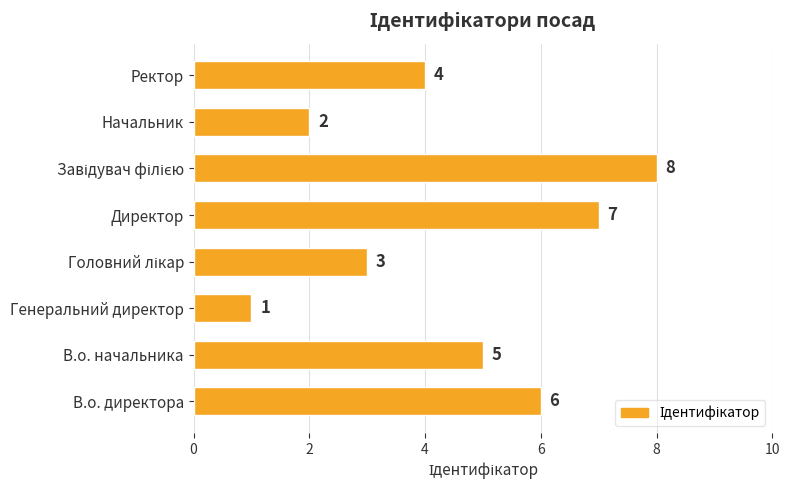

The chart shows a value of 4 at Директор. True or false?

False